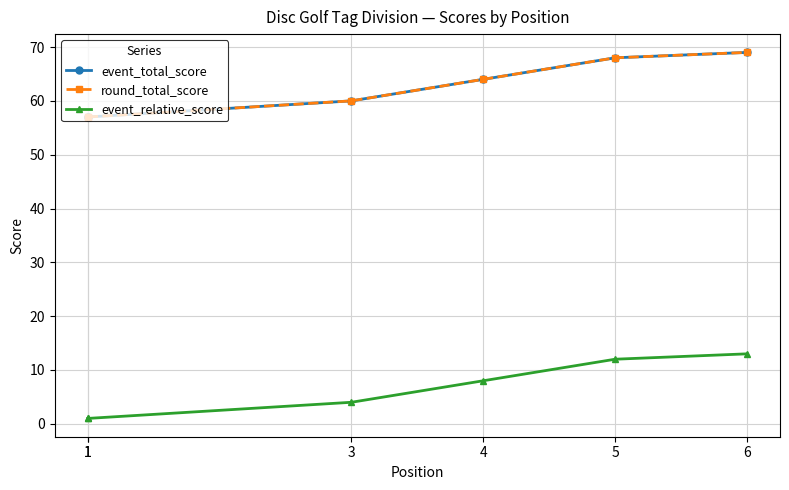

What is the highest value of the event_total_score series?

69